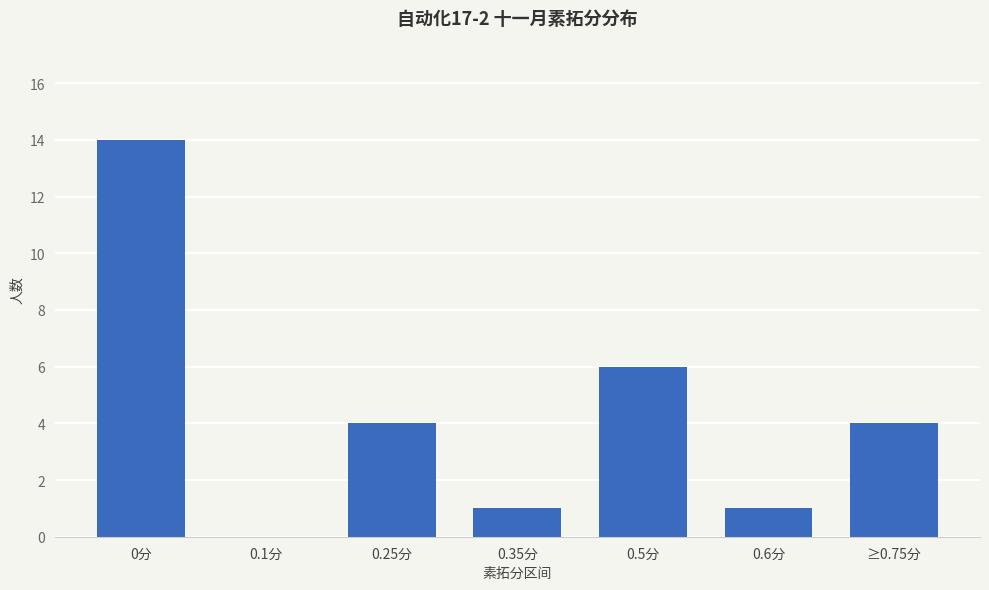

What is the change in value from 0分 to 0.35分?

-13